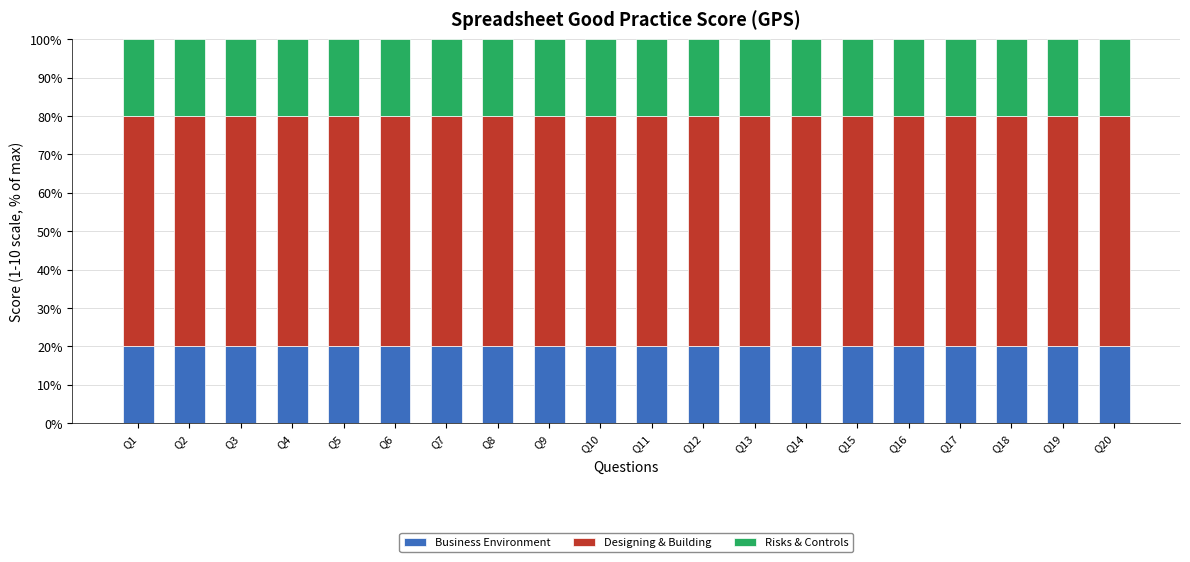

What is the average value of the Business Environment series?

20